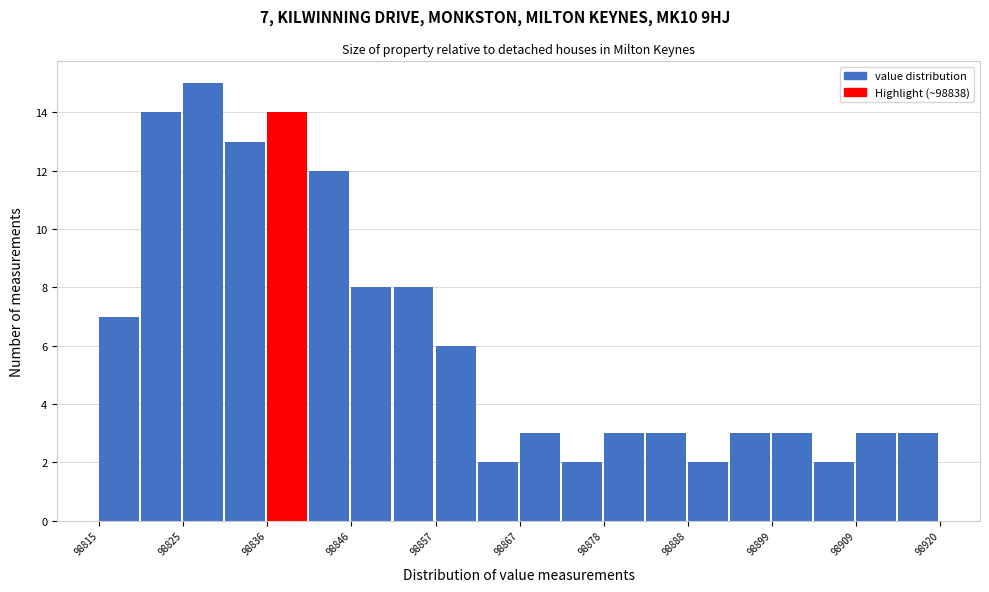

Around what value on the x-axis is the tallest bar? Give the approximate position of its centre, as read against the axis.

98828